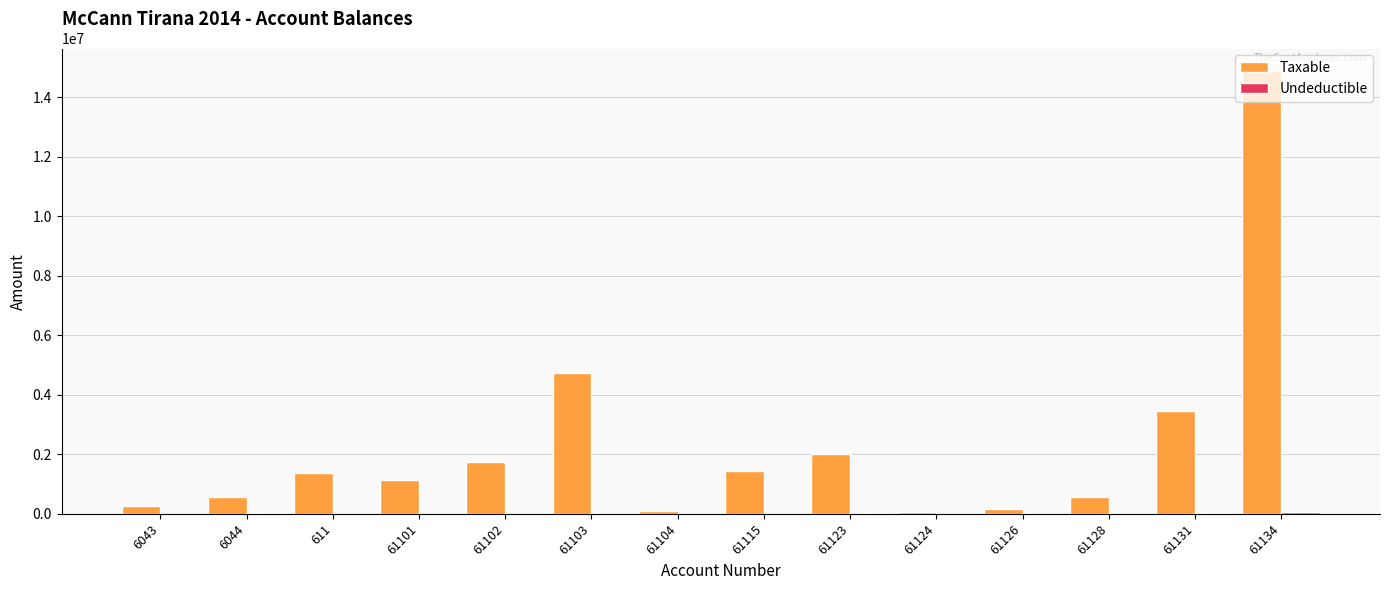

True or false: Taxable has a value of 3437988.5 at 61131.

True